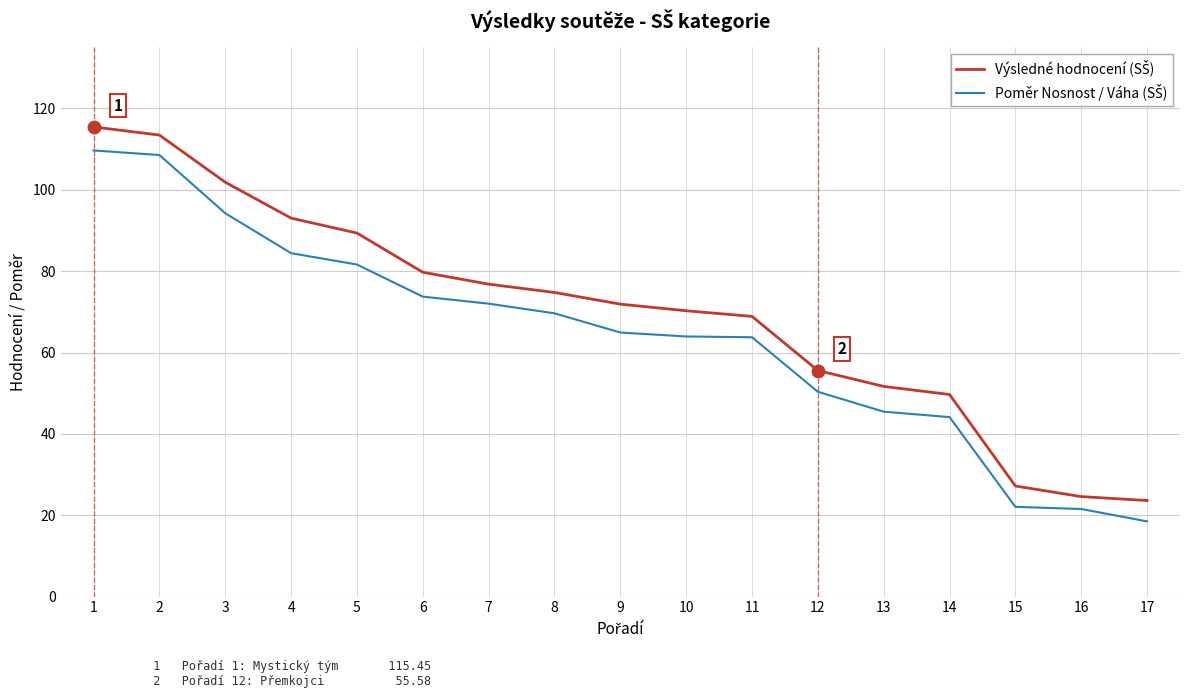

What is the total value across all series at 7?

148.8